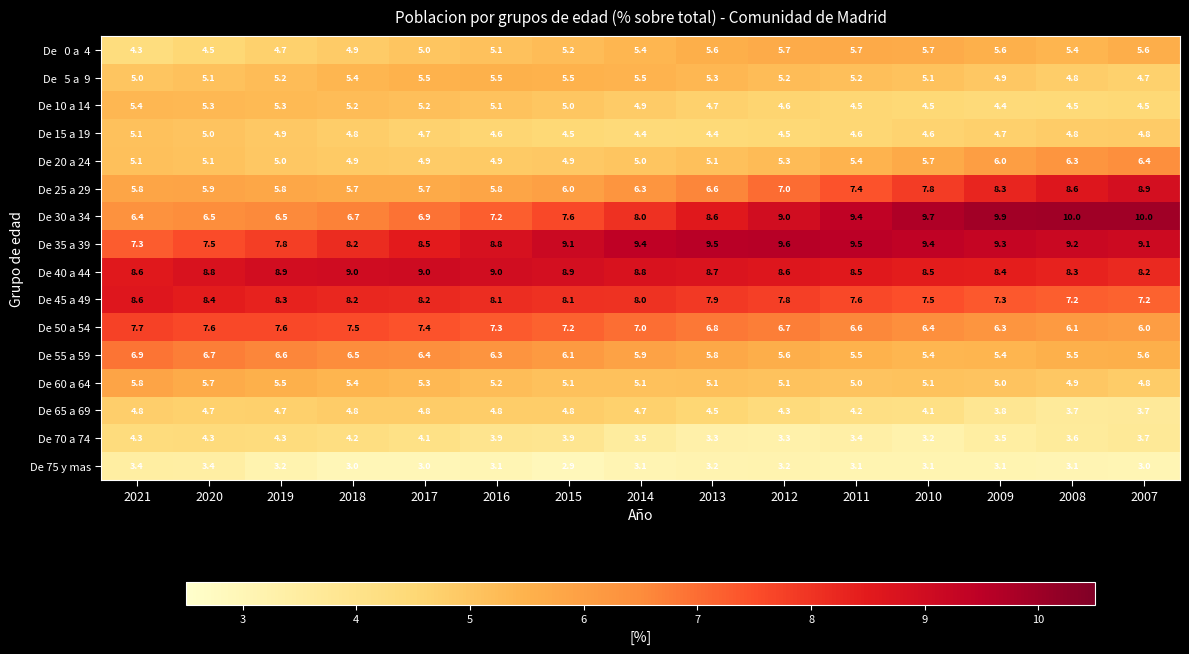

Where does the De 45 a 49 series first go above 8?

2021